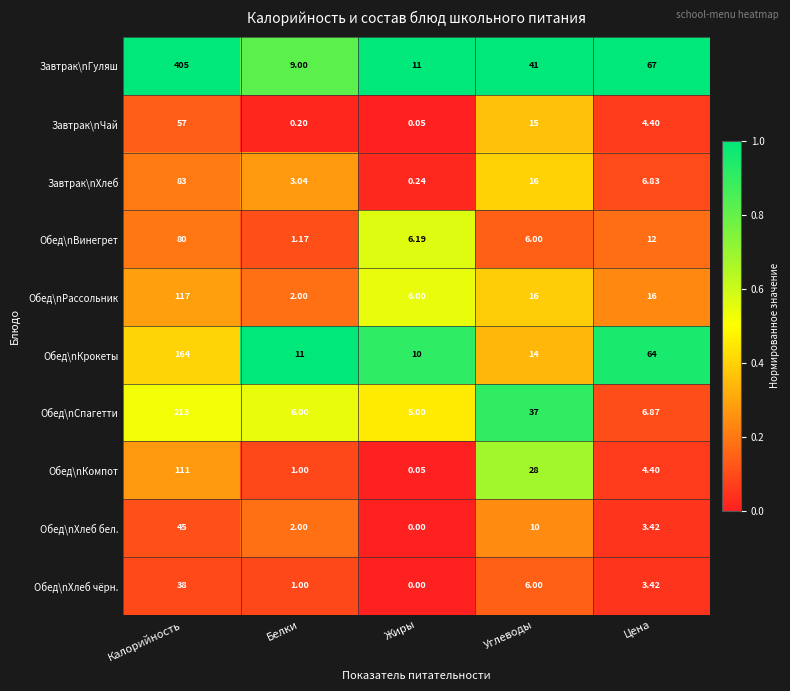

Which series changed the most between Калорийность and Жиры?

Завтрак\nГуляш